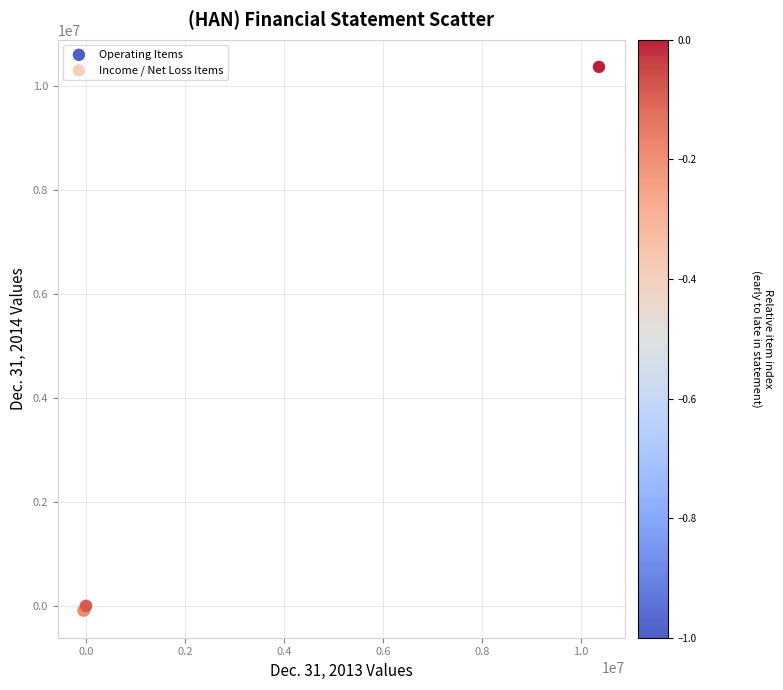

Which series contains the highest Y value?

Income / Net Loss Items